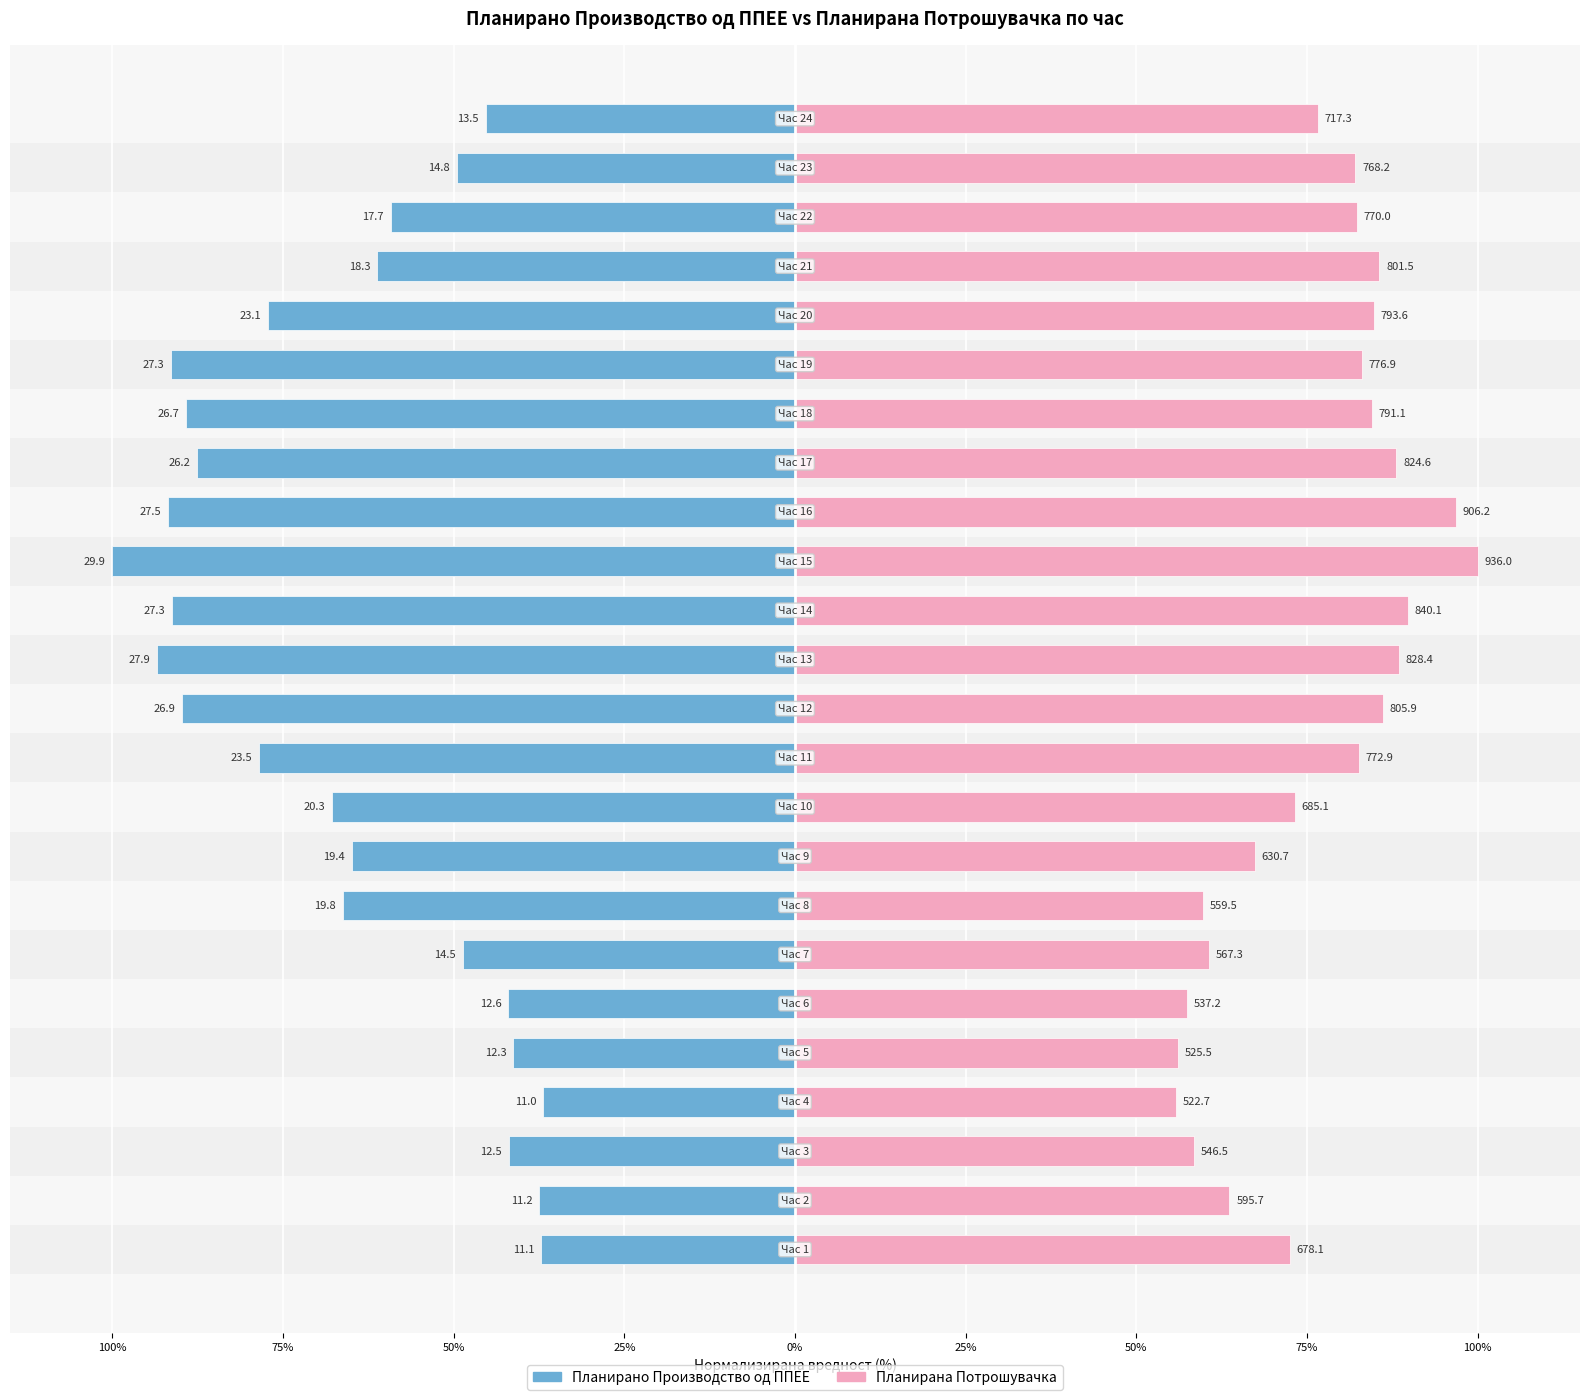

True or false: Планирана Потрошувачка has a value of 41.7 at 18.

False